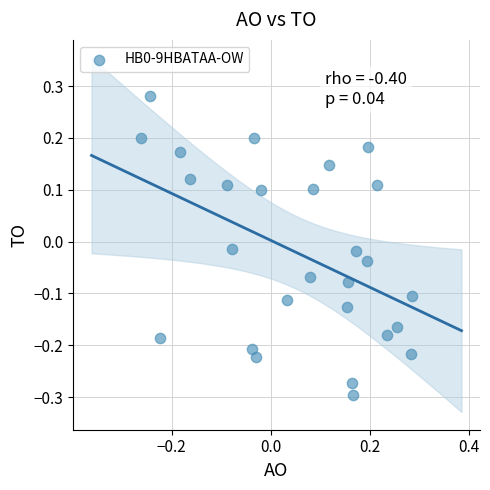

What is the range of Y values (max minus min)?

0.6